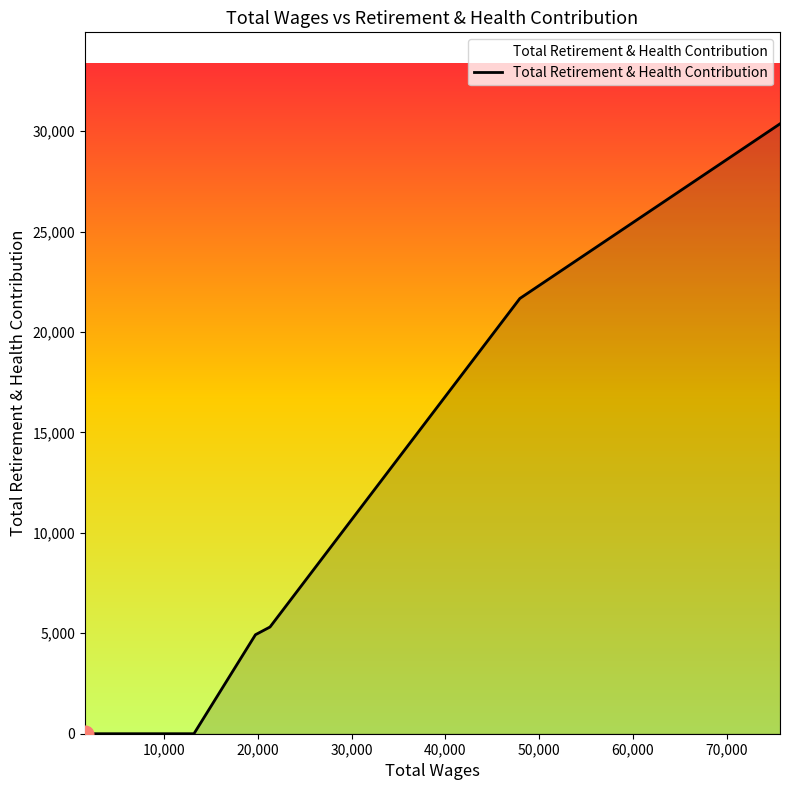

What is the maximum value shown in the chart?

30366